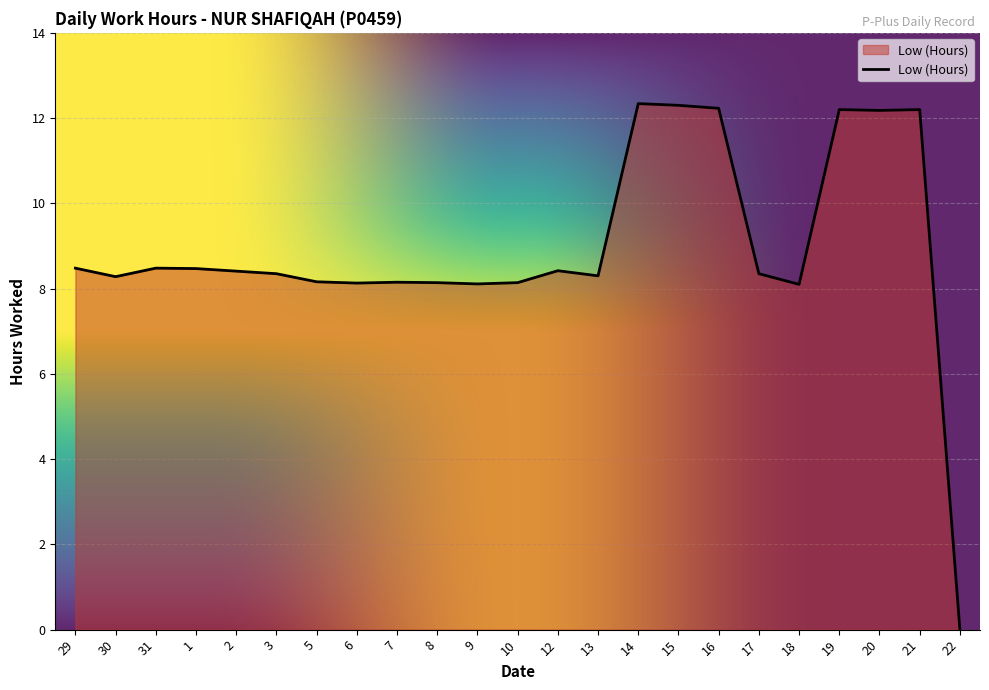

What is the ratio of the value at 8 to the value at 1?

1.0